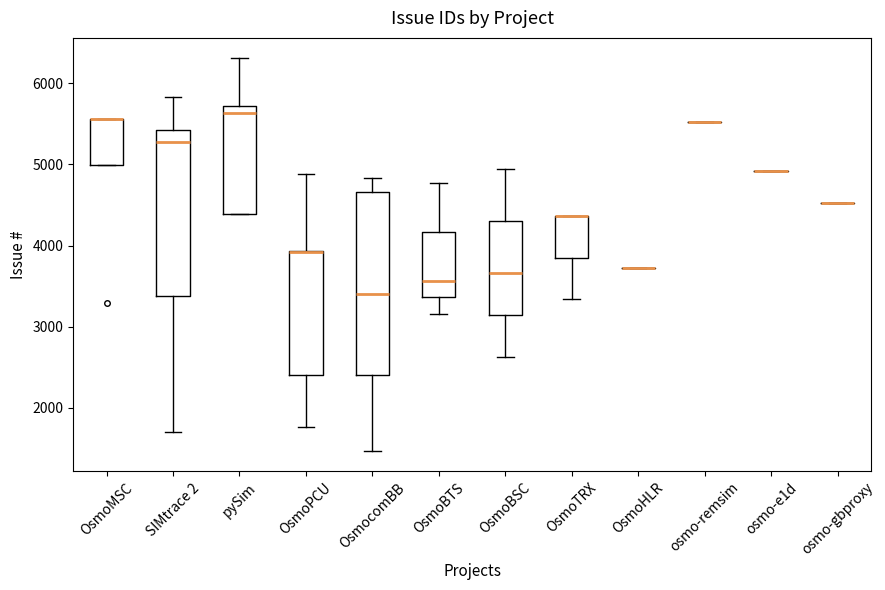

Reading left to right, transcribe this box plot: for each box, give where its median line is, the range the box spans, and where its two whiskers end, as read against the y-axis. The values are not printed on the chart, so give them approximately, as read against the axis.

OsmoMSC: median 5600 (drawn on the box's upper edge), box 5000 to 5600, whiskers 5000 to 5600
SIMtrace 2: median 5300, box 3400 to 5400, whiskers 1700 to 5800
pySim: median 5600, box 4400 to 5700, whiskers 4400 to 6300
OsmoPCU: median 3900 (drawn on the box's upper edge), box 2400 to 3900, whiskers 1800 to 4900
OsmocomBB: median 3400, box 2400 to 4700, whiskers 1500 to 4800
OsmoBTS: median 3600, box 3400 to 4200, whiskers 3200 to 4800
OsmoBSC: median 3700, box 3100 to 4300, whiskers 2600 to 4900
OsmoTRX: median 4400 (drawn on the box's upper edge), box 3900 to 4400, whiskers 3300 to 4400
OsmoHLR: box collapsed to a line at 3700, whiskers 3700 to 3700
osmo-remsim: box collapsed to a line at 5500, whiskers 5500 to 5500
osmo-e1d: box collapsed to a line at 4900, whiskers 4900 to 4900
osmo-gbproxy: box collapsed to a line at 4500, whiskers 4500 to 4500